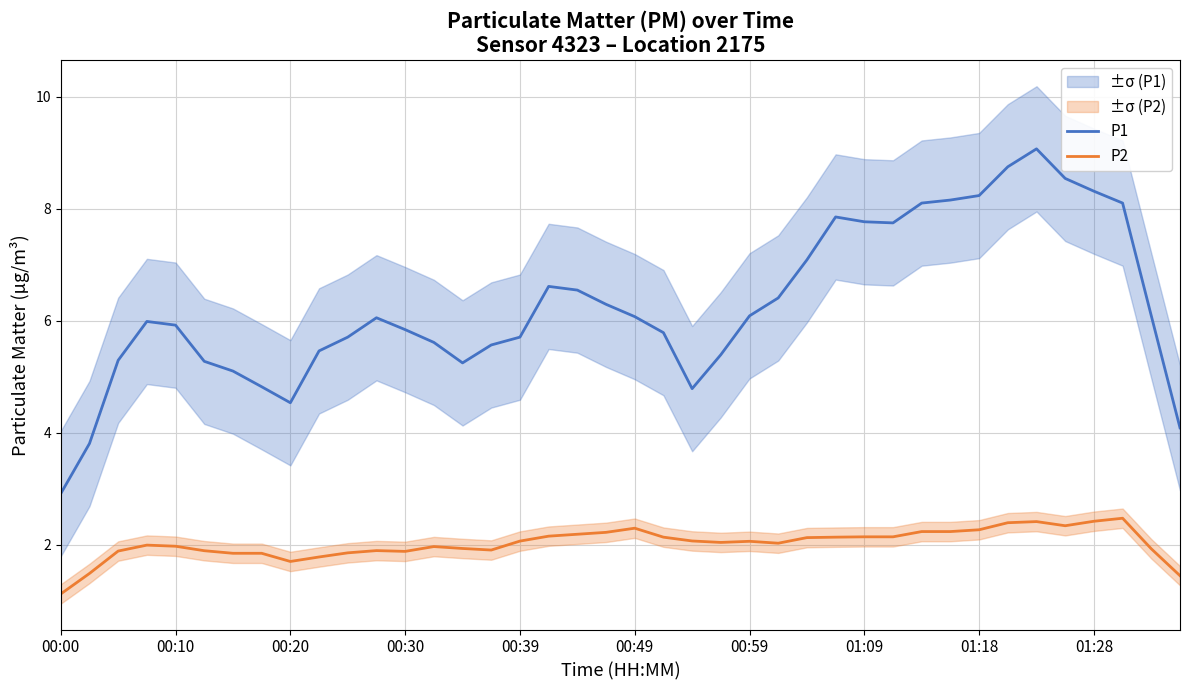

Rank the series by their average value, from highest to lowest.

P1, P2